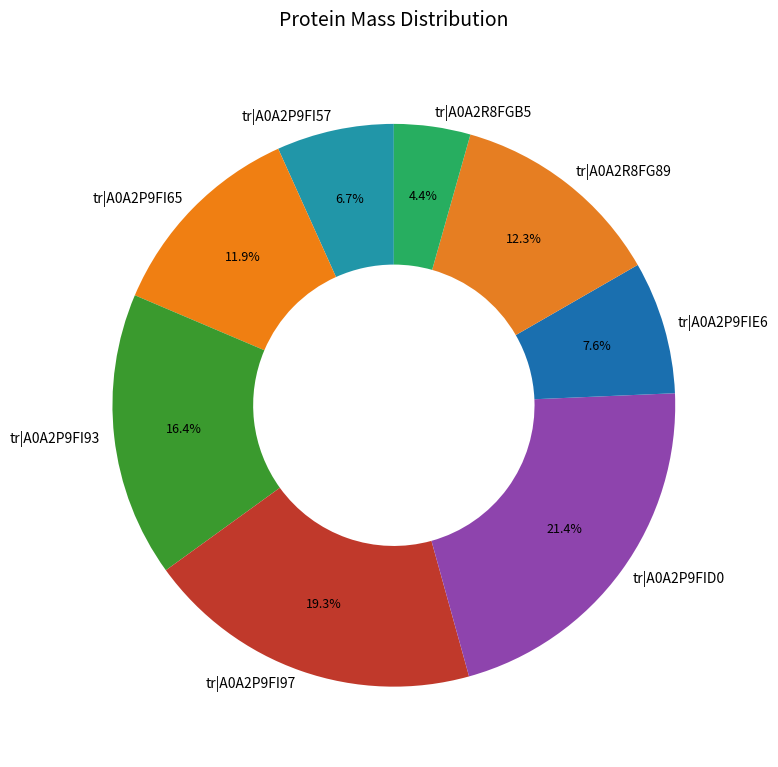

Which has a higher value, tr|A0A2P9FI97 or tr|A0A2P9FIE6?

tr|A0A2P9FI97